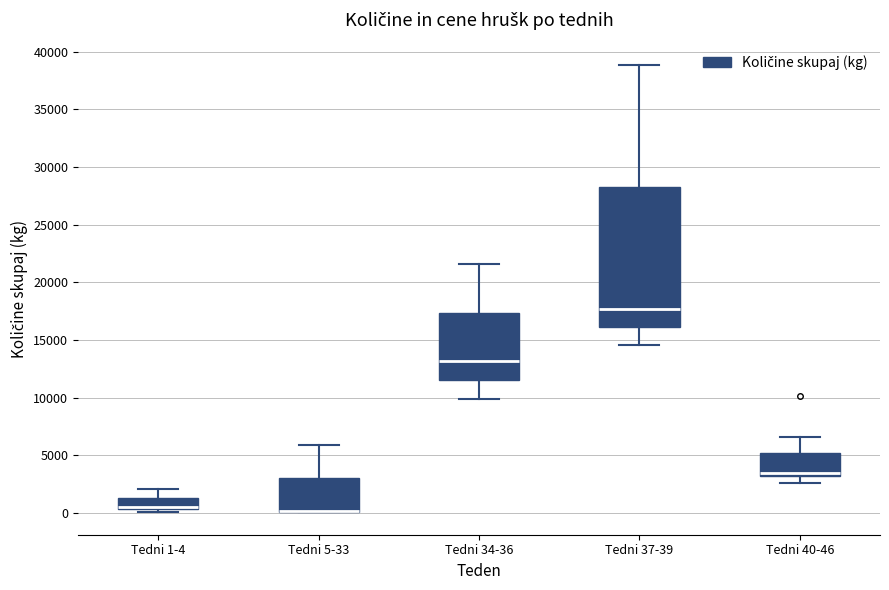

Where is the upper edge of the box for Tedni 1-4 on the y-axis? The values are not printed on the chart, so give them approximately, as read against the axis.

1500